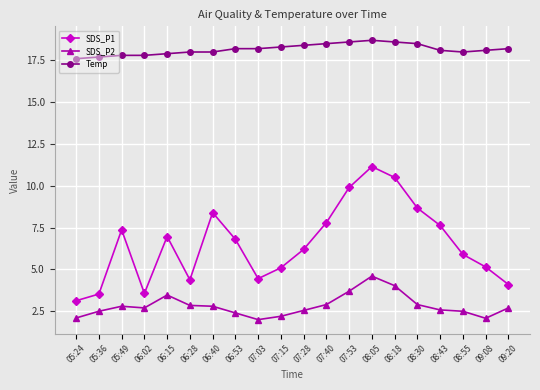

What is the maximum value for SDS_P2?

4.6